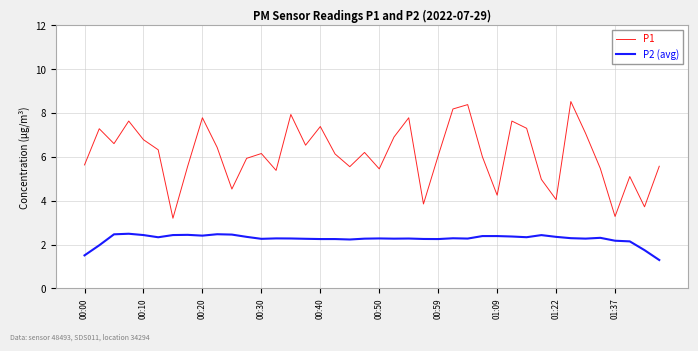

True or false: P2 (avg) and P1 intersect in this chart.

False